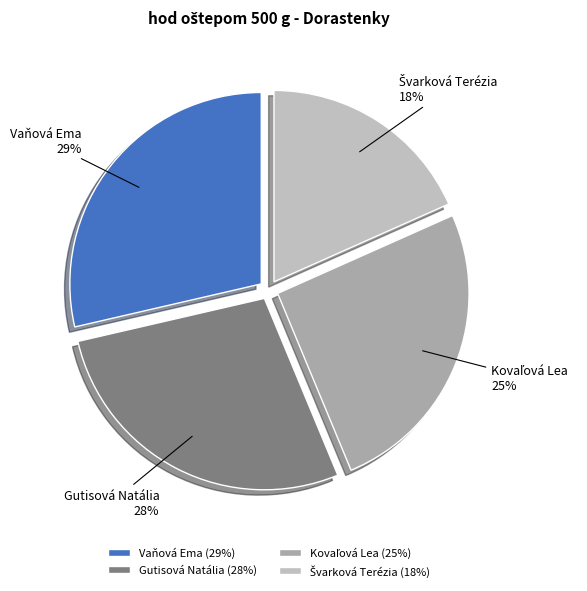

Between Gutisová Natália and Vaňová Ema, which is larger?

Vaňová Ema